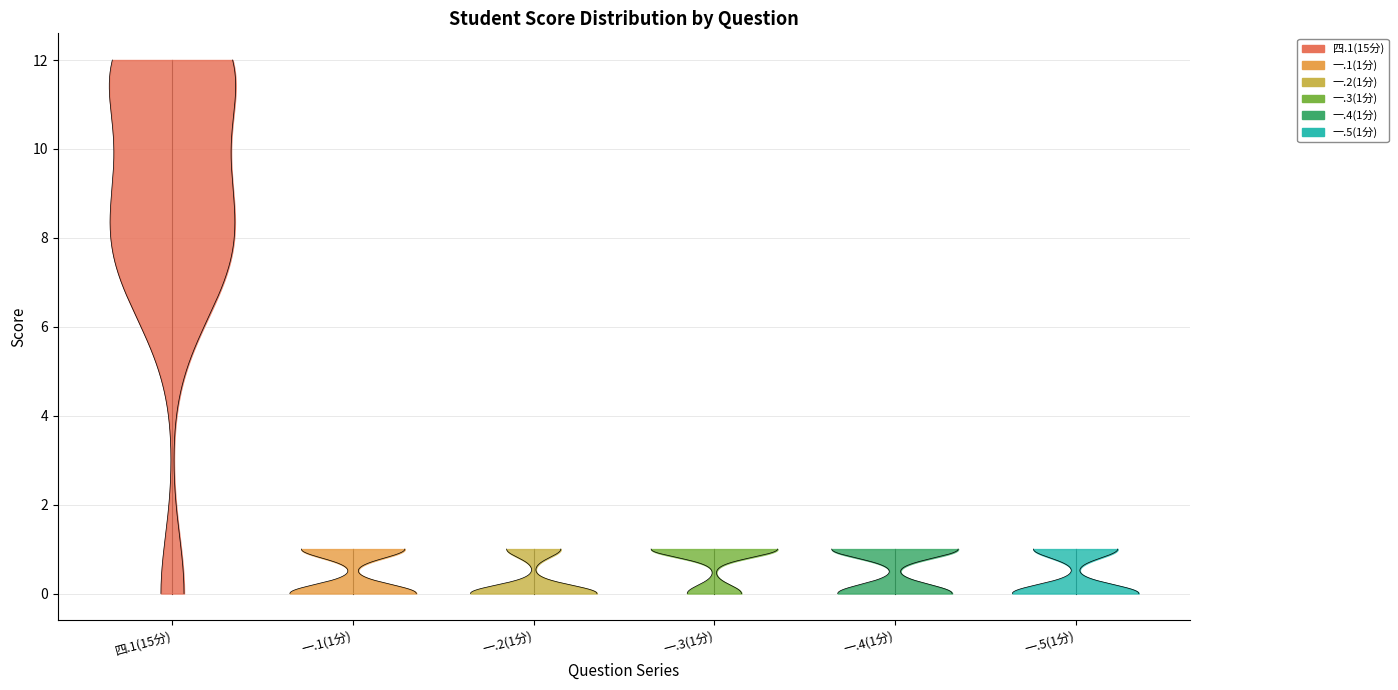

Reading left to right, list all the values displayed in this chart.

四.1(15分): 8	8	12	12	9	9	8	8	10	12	7	12	9	12	7	0	0	12	12	12	12	10	8	12	6	11	10	12	12	10	7	0	8	12	9	6	7	8	7	10
一.1(1分): 0	1	1	1	0	1	0	1	0	1	1	0	1	1	0	0	0	1	1	0	1	0	0	0	1	1	1	0	1	0	0	0	1	0	1	0	0	0	0	0
一.2(1分): 0	1	1	0	0	1	0	0	0	1	0	0	0	1	0	0	0	0	0	0	0	0	1	1	0	0	1	0	0	0	1	0	0	1	0	0	0	1	1	0
一.3(1分): 1	1	1	1	0	1	1	0	1	1	1	1	1	0	1	0	0	1	1	0	0	1	1	1	1	1	1	0	0	0	1	0	1	1	1	0	1	1	1	1
一.4(1分): 1	1	1	0	1	1	0	0	1	0	1	0	0	1	1	0	0	1	1	0	1	1	0	0	0	1	1	1	0	1	0	0	1	1	0	0	1	0	0	1
一.5(1分): 0	1	1	0	0	1	1	0	1	1	1	0	1	1	1	0	0	0	1	0	0	0	0	0	0	0	1	0	1	1	0	0	0	0	0	1	0	0	0	1